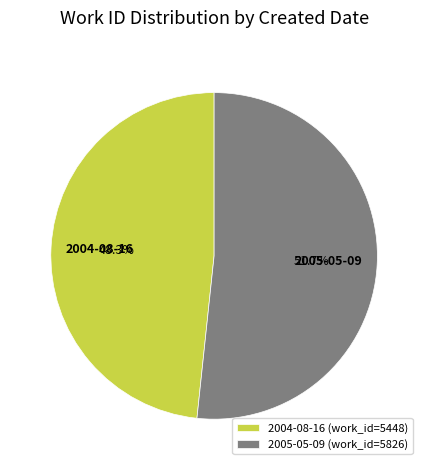

To the nearest percent, what is the combined percentage of 2005-05-09 and 2004-08-16?

100%